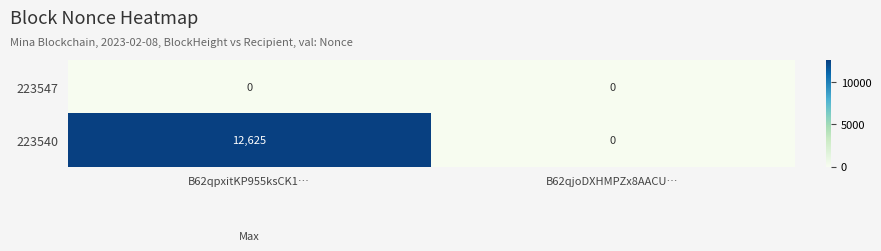

List the series in order of their overall mean, lowest first.

223547, 223540